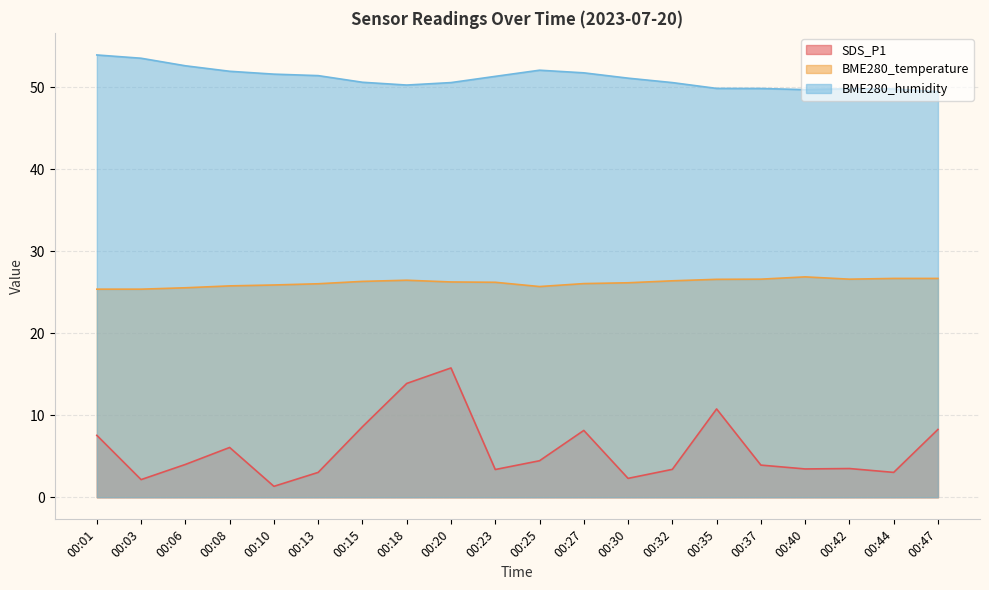

Which category has the lowest value in the BME280_temperature series?

00:01